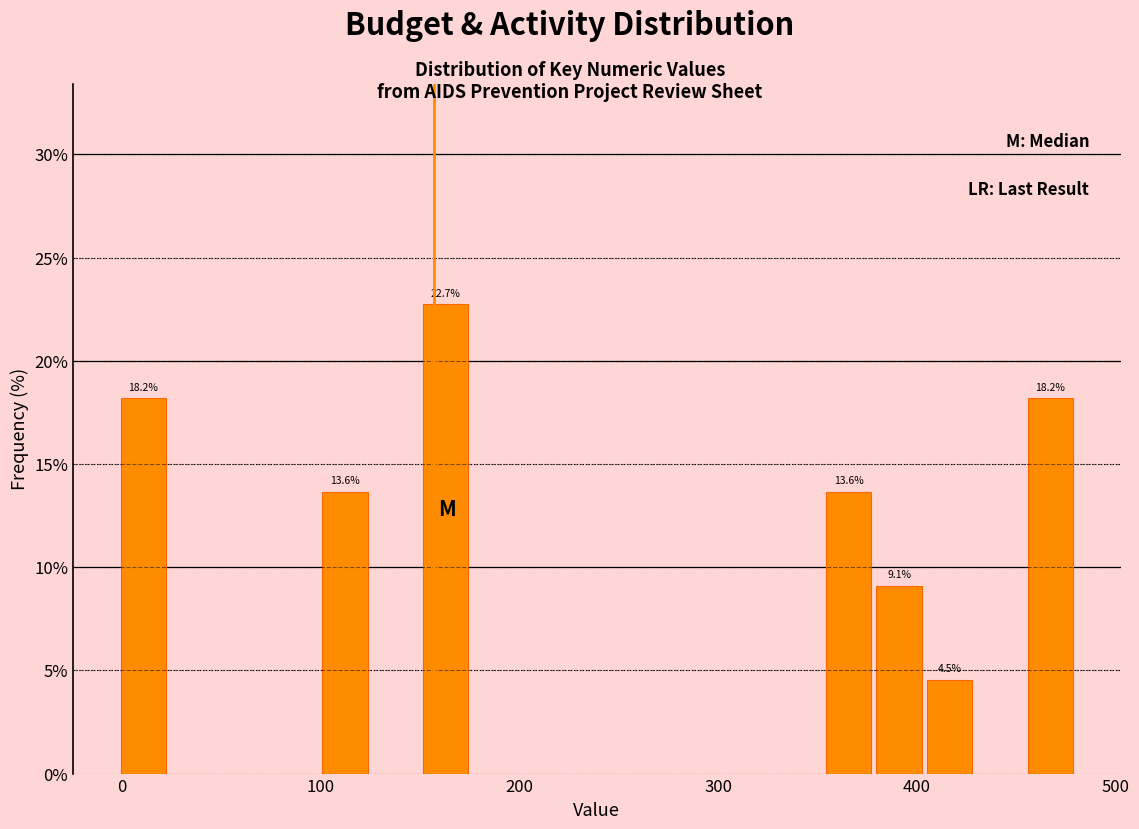

Read against the x-axis, roughly where is the centre of the tallest bar?

160